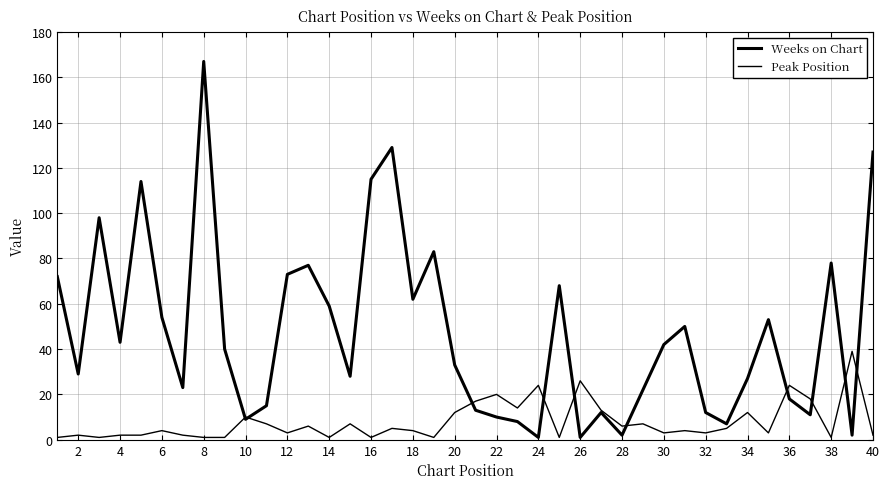

How many lines are shown in the chart?

2